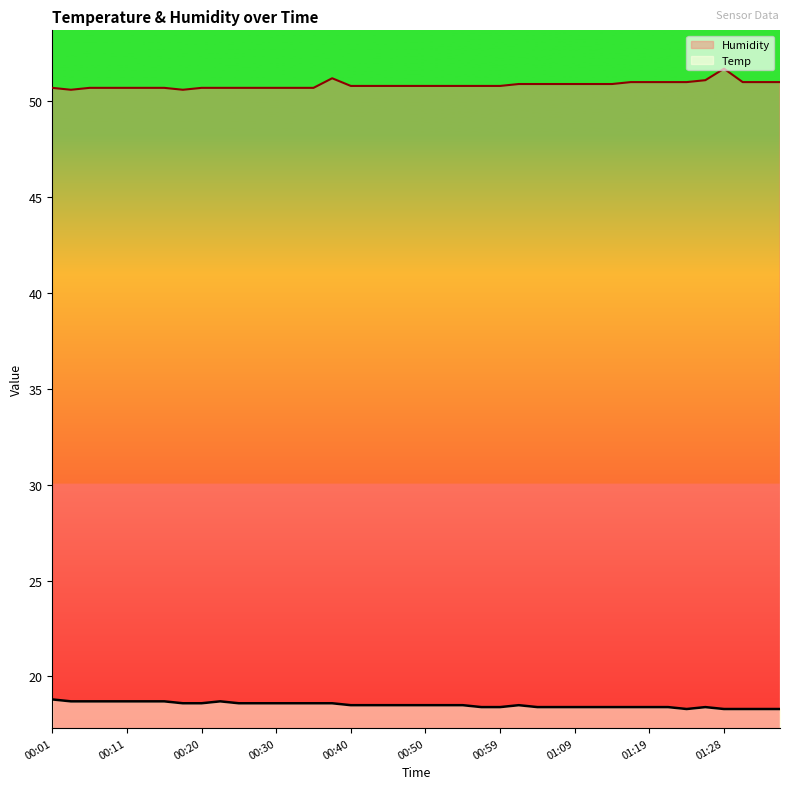

What position from the right is 01:16?

9